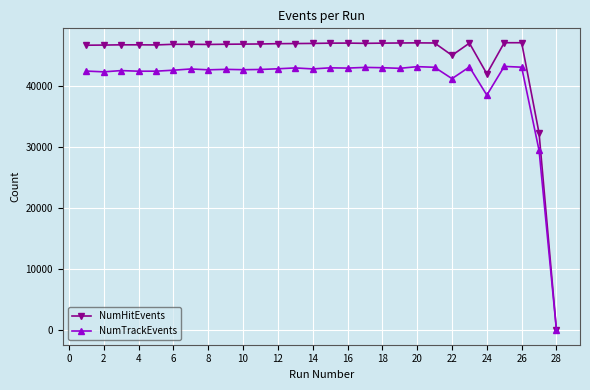

Which series has the widest spread of values?

NumHitEvents